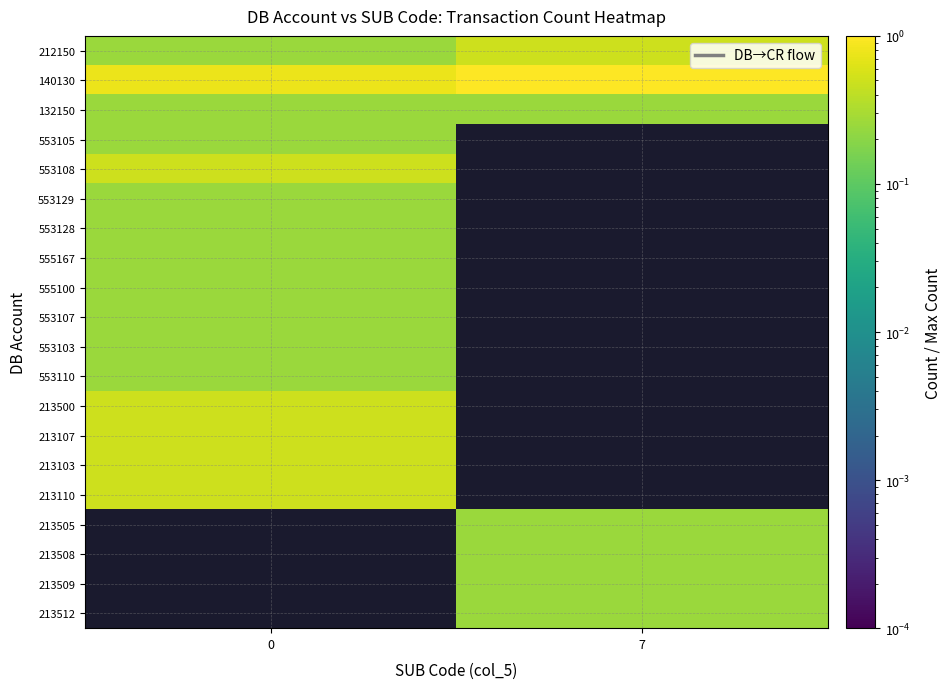

The value of 213110 at 0 is 0.3. True or false?

False